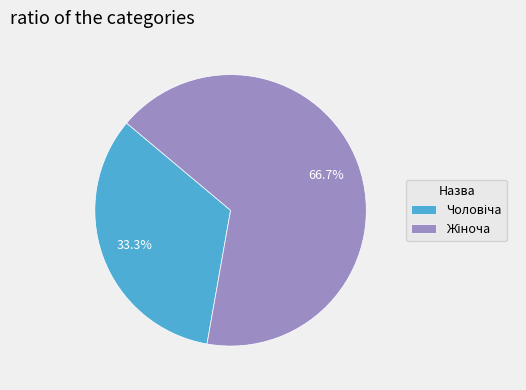

Is there any slice that represents more than half of the pie?

Yes